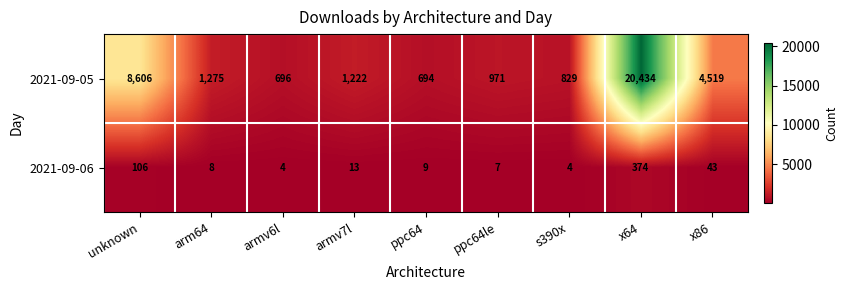

What is the total value across all series at ppc64le?

978